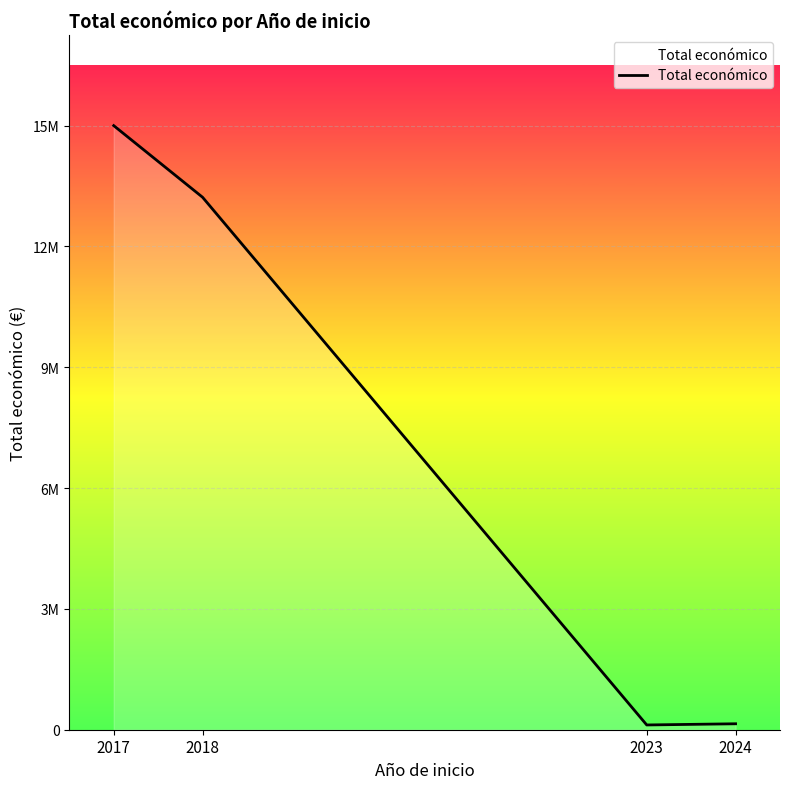

What value does the data have at 2023, to the nearest 100?

120000